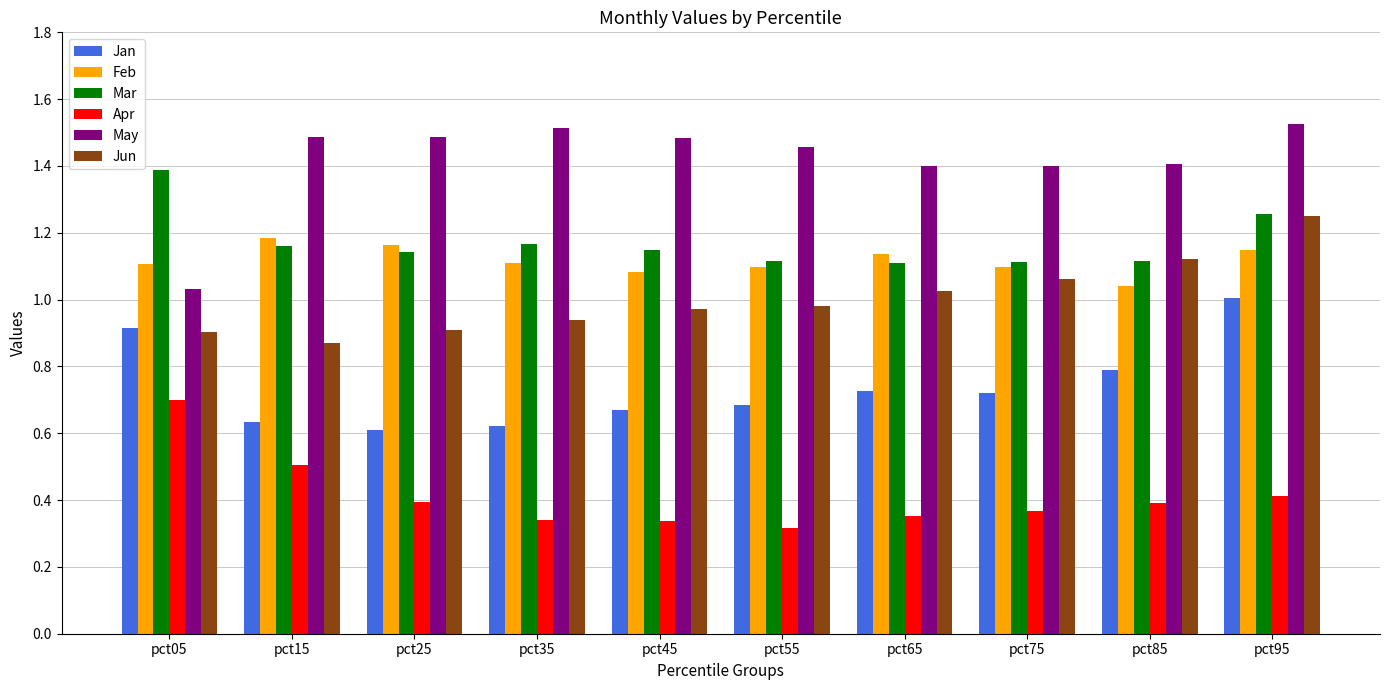

Which category has the lowest value in the Feb series?

pct85